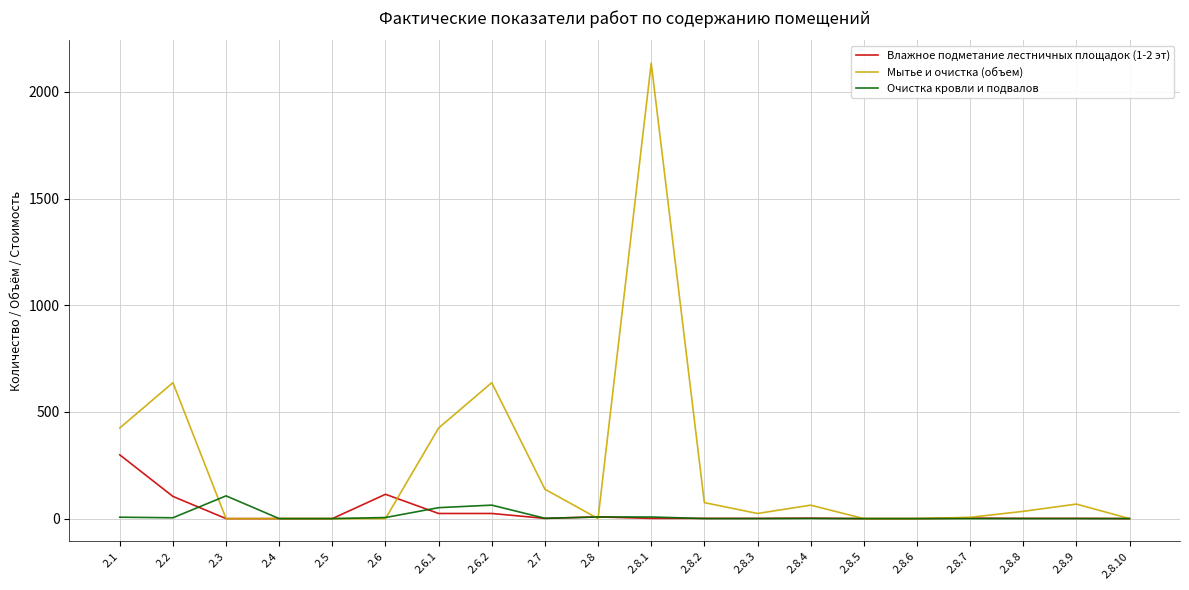

The value of Мытье и очистка (объем) at 2.6.2 is 637.2. True or false?

True